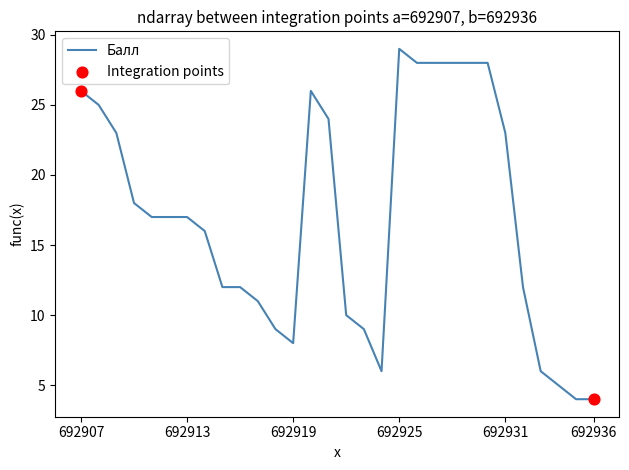

What is the difference between the maximum and minimum values?

25